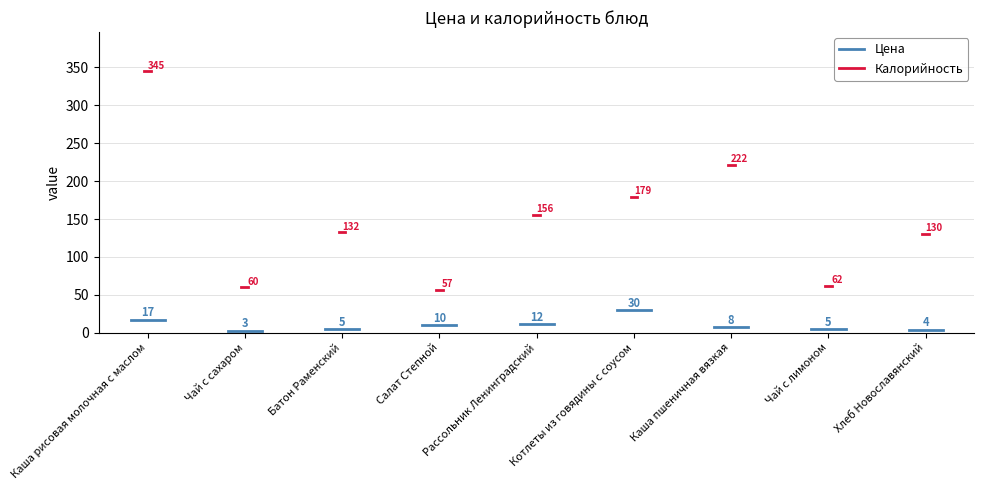

What is the maximum value for Калорийность?

345.0